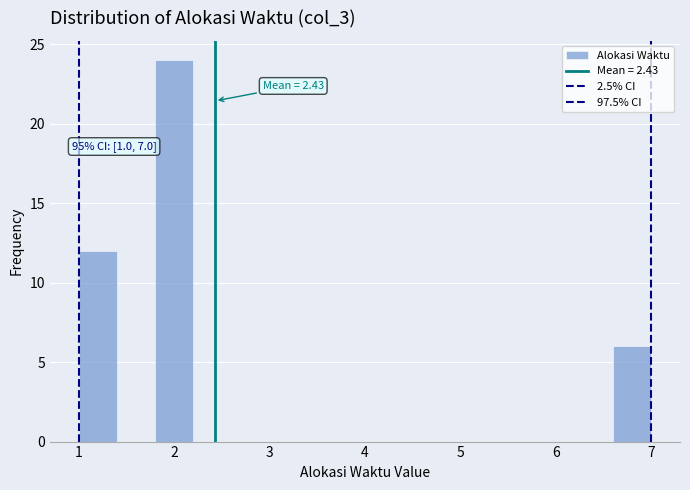

Which range on the x-axis has the tallest bar?

1.8 to 2.2